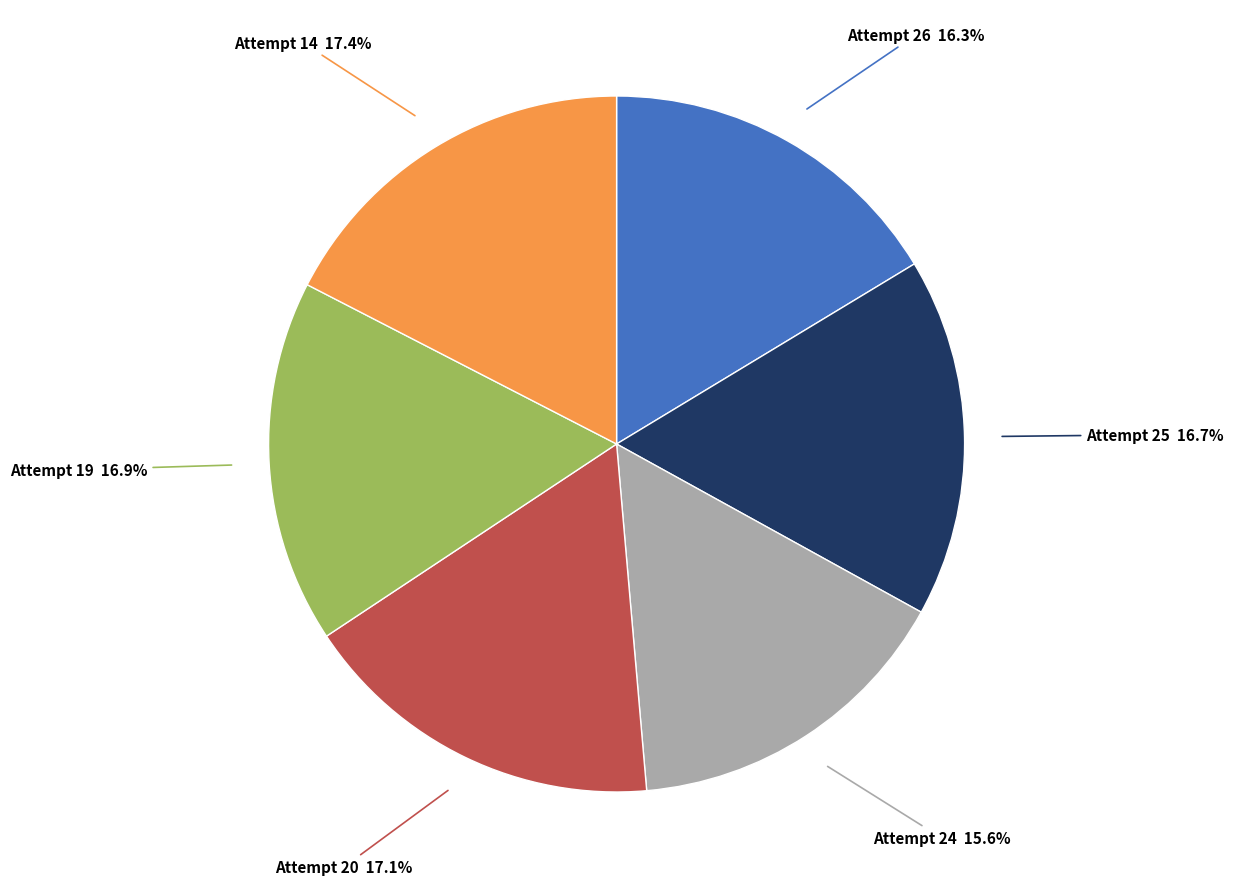

Is there any slice that represents more than half of the pie?

No